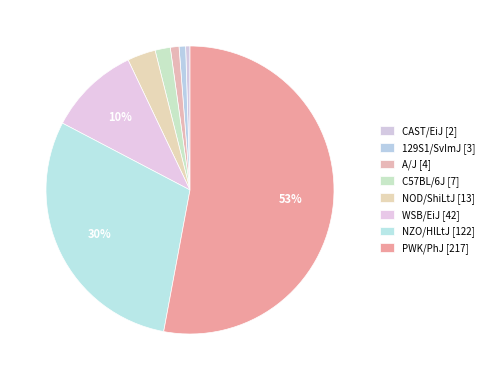

To the nearest percent, what is the average slice percentage?

12%